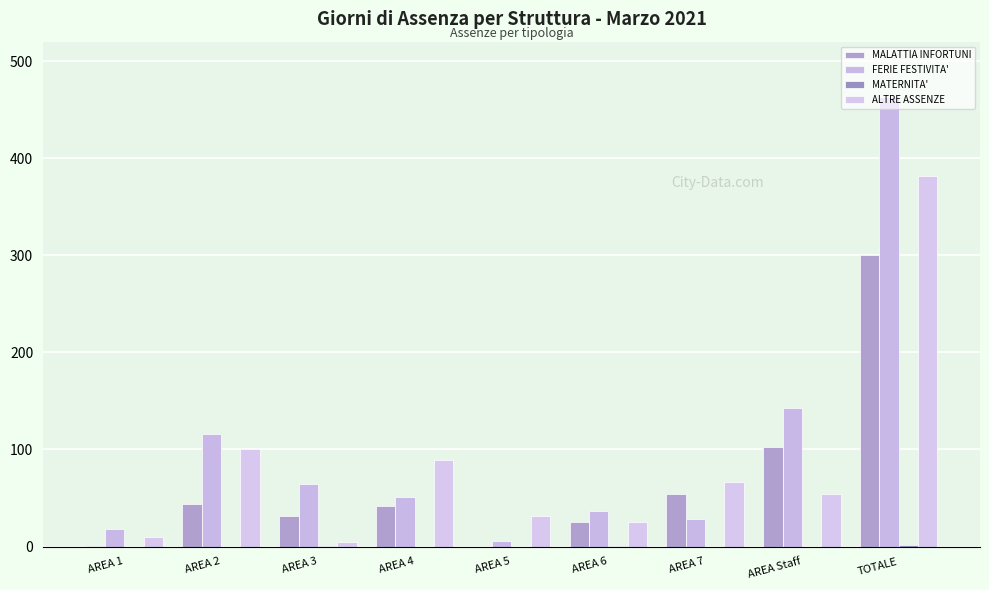

At which label is ALTRE ASSENZE closest to 193?

AREA 2